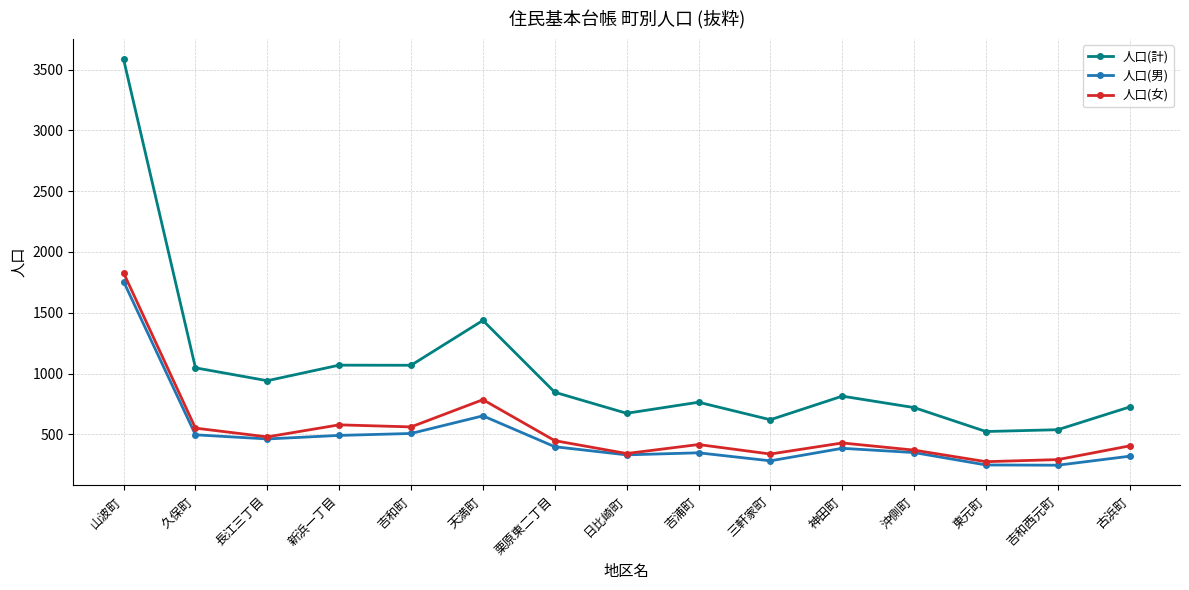

Which series changed the most between 吉和町 and 栗原東二丁目?

人口(計)